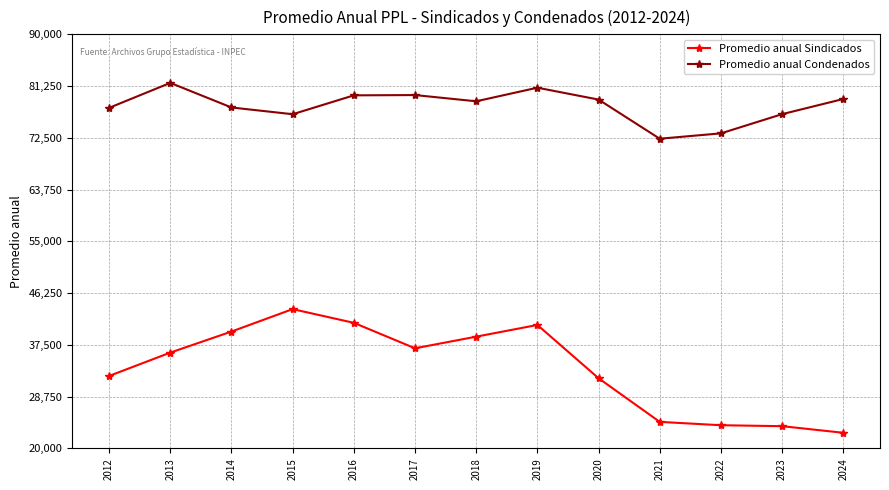

Rank the series by their average value, from highest to lowest.

Promedio anual Condenados, Promedio anual Sindicados